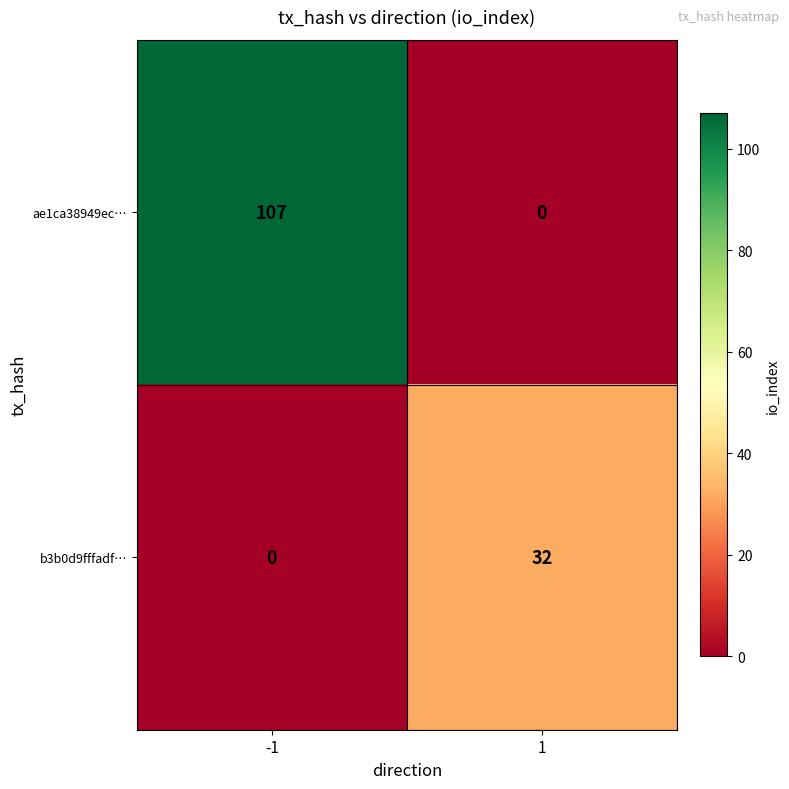

Between -1 and 1, which series saw the biggest shift?

ae1ca38949ec…